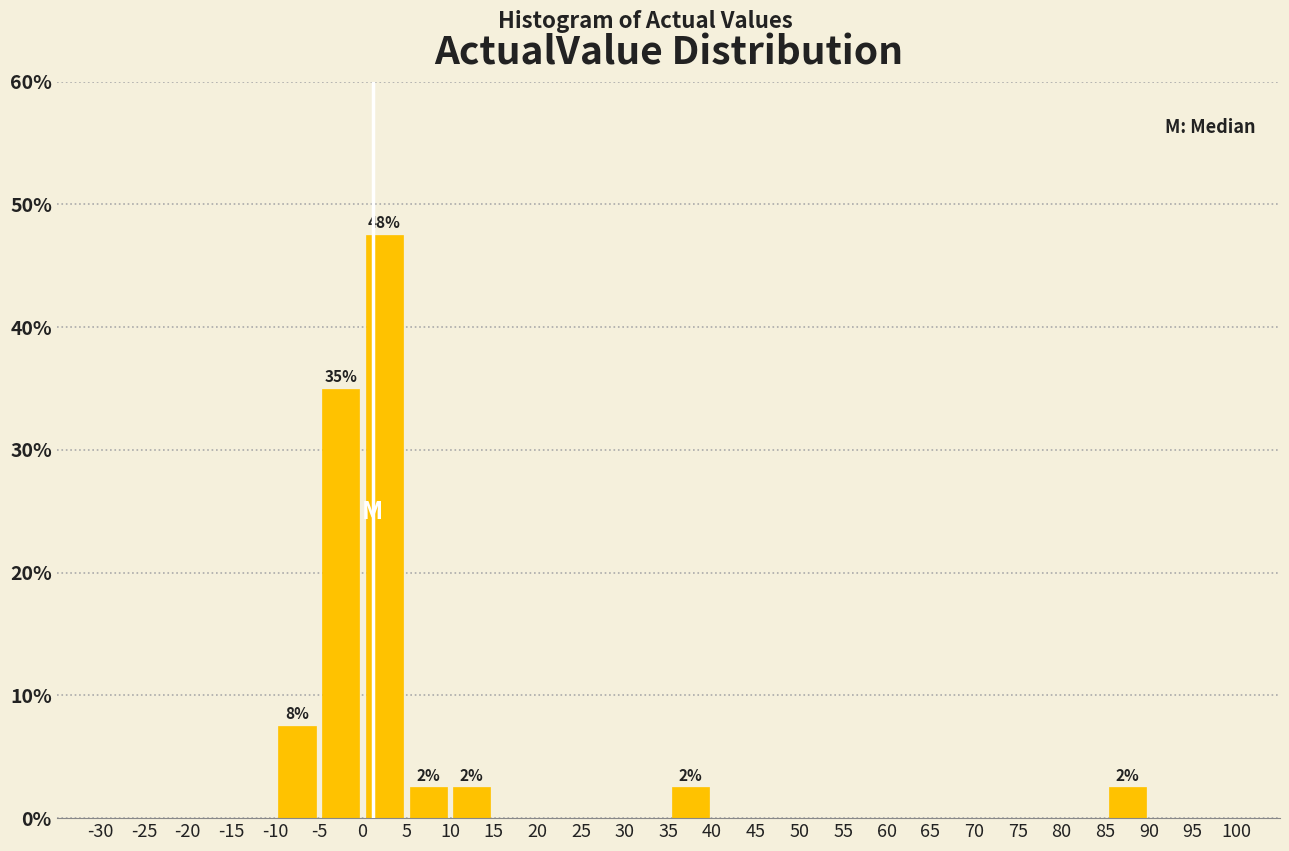

Over which range of the x-axis is the bar tallest?

0 to 5